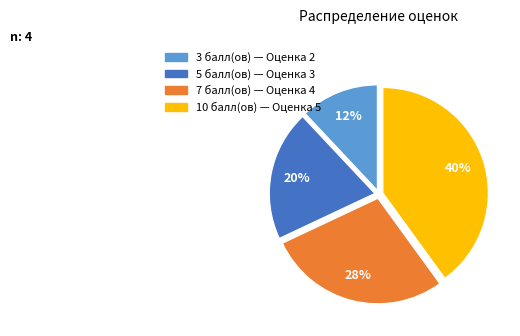

How many slices are in this pie chart?

4